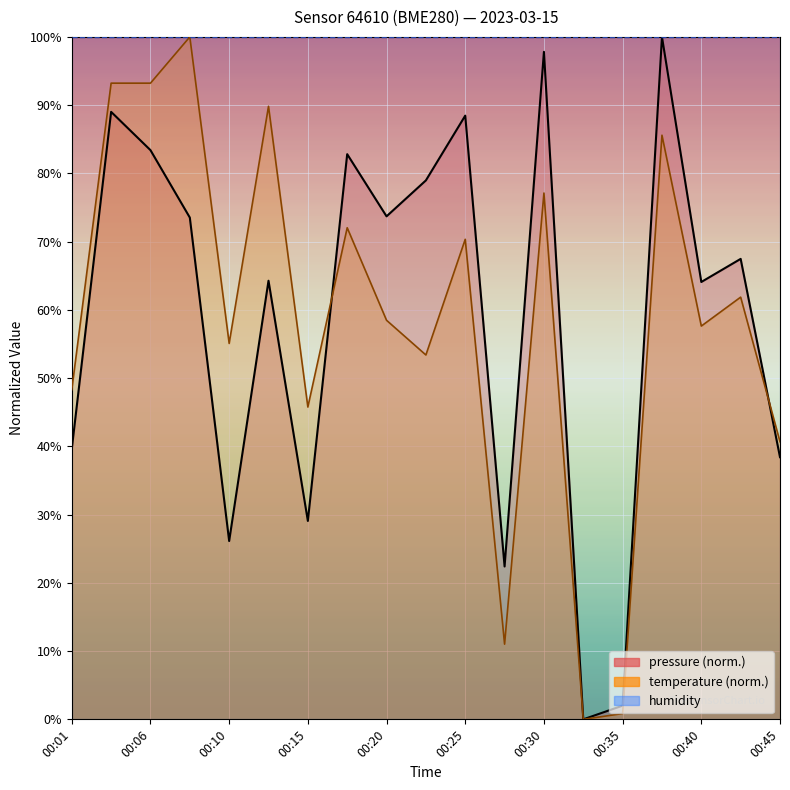

What is the difference between the second highest and second lowest values in the temperature series?

92.4